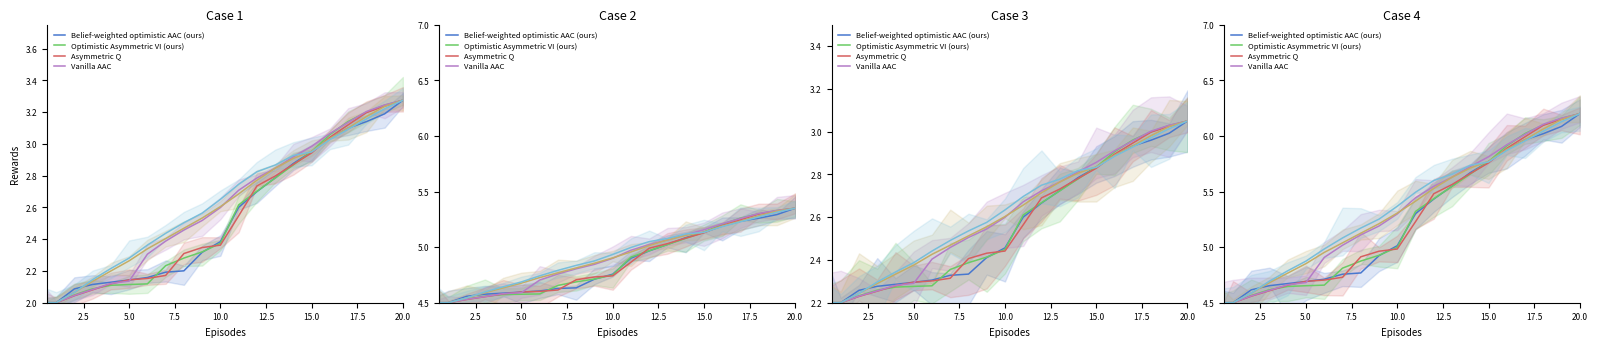

What is the label of the 8th point from the right?

13